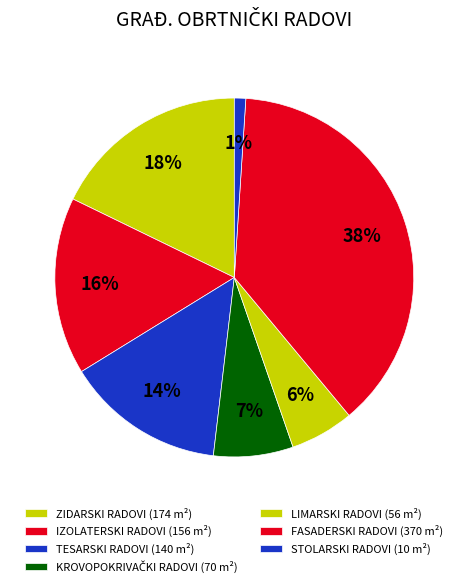

How many slices are in this pie chart?

7